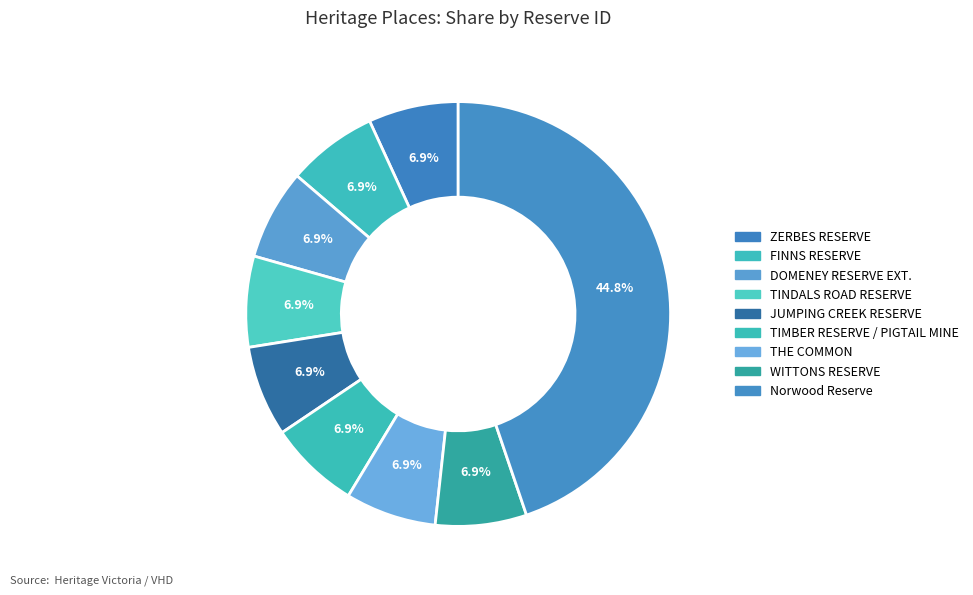

Is there a majority slice in this chart?

No